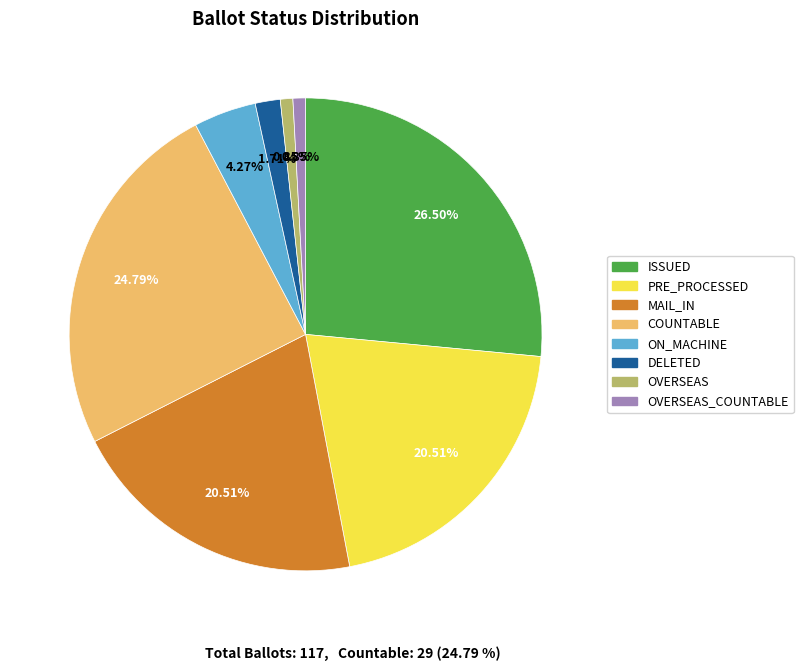

Approximately how many times larger is the value at COUNTABLE compared to PRE_PROCESSED?

1.2